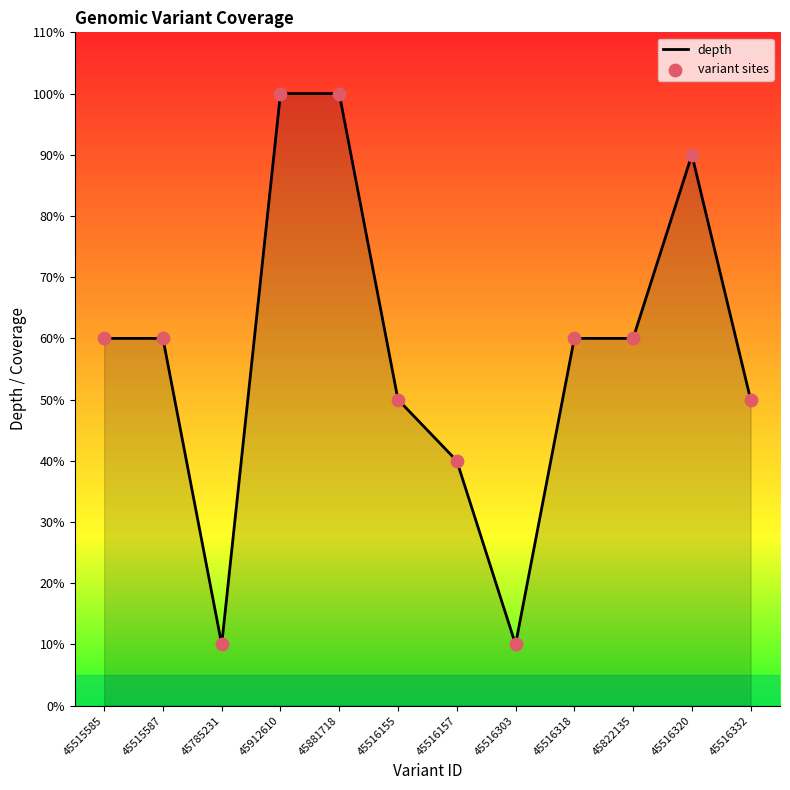

Does the chart have visible grid lines?

No